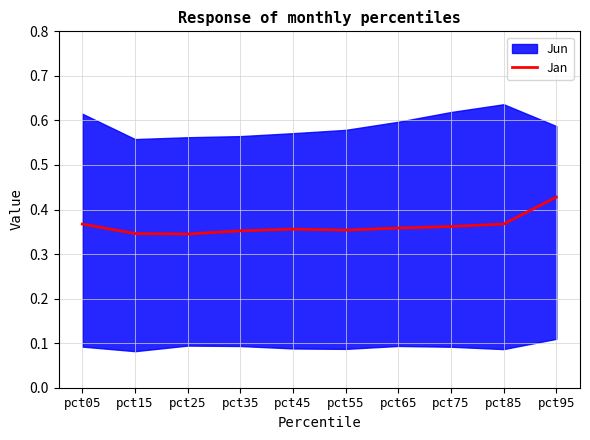

Is it true that Jan equals 0.6 at pct95?

False